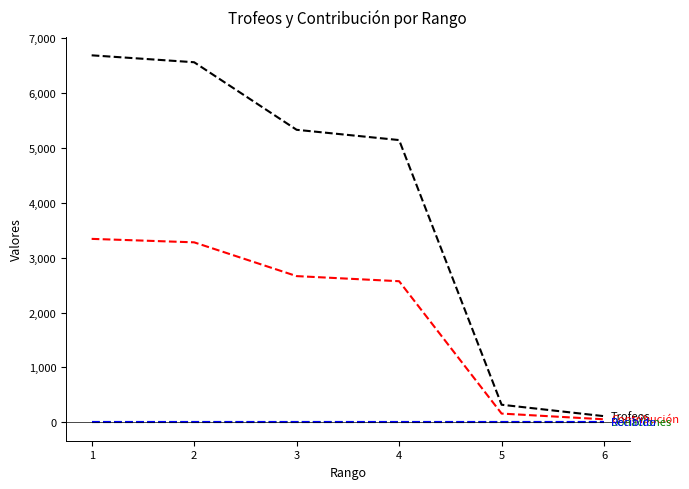

At which category is the sum across all series the highest?

1